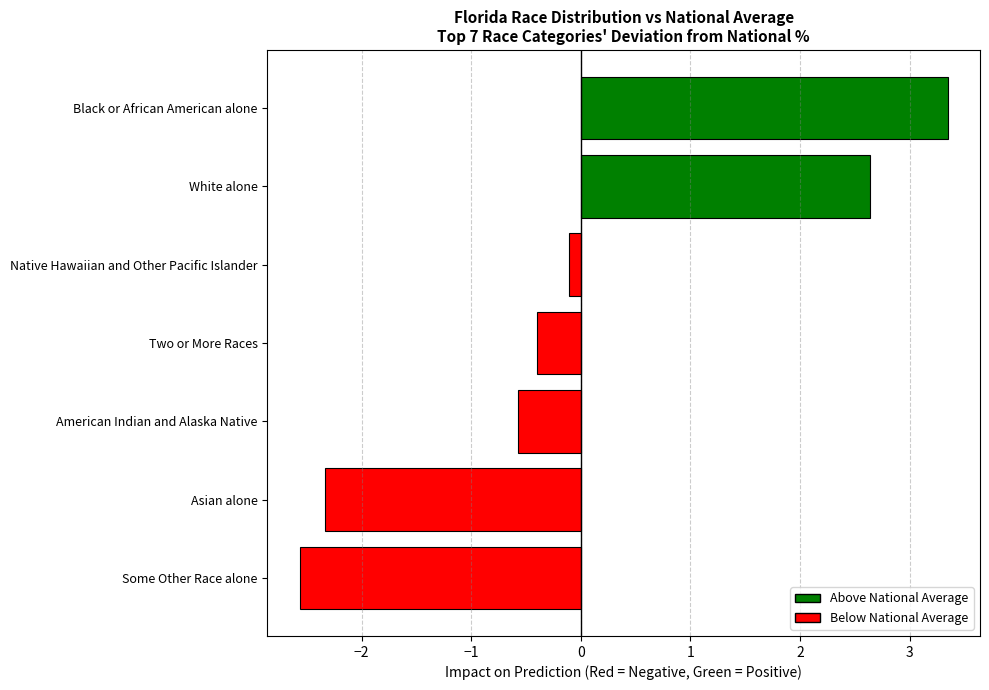

The chart shows a value of -2.6 at Some Other Race alone. True or false?

True